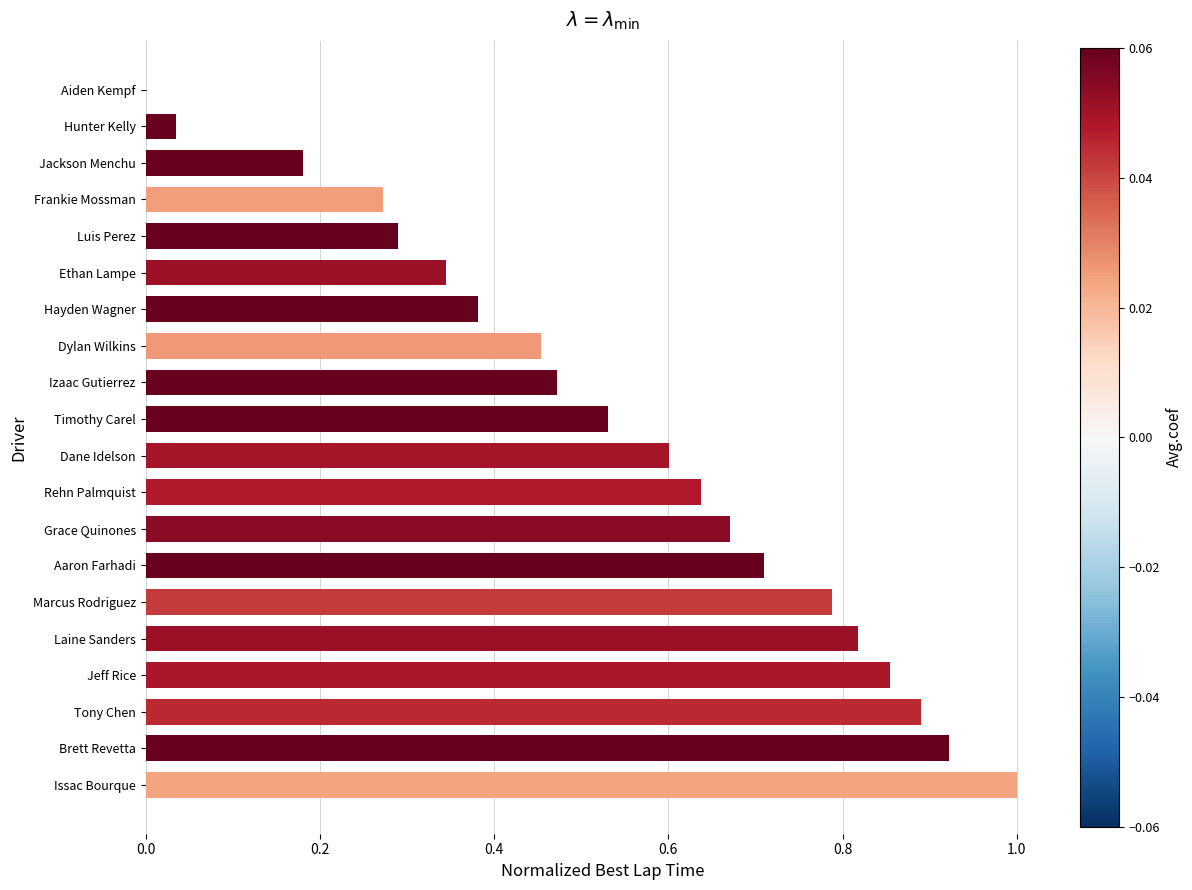

What is the sum of all values?

10.9